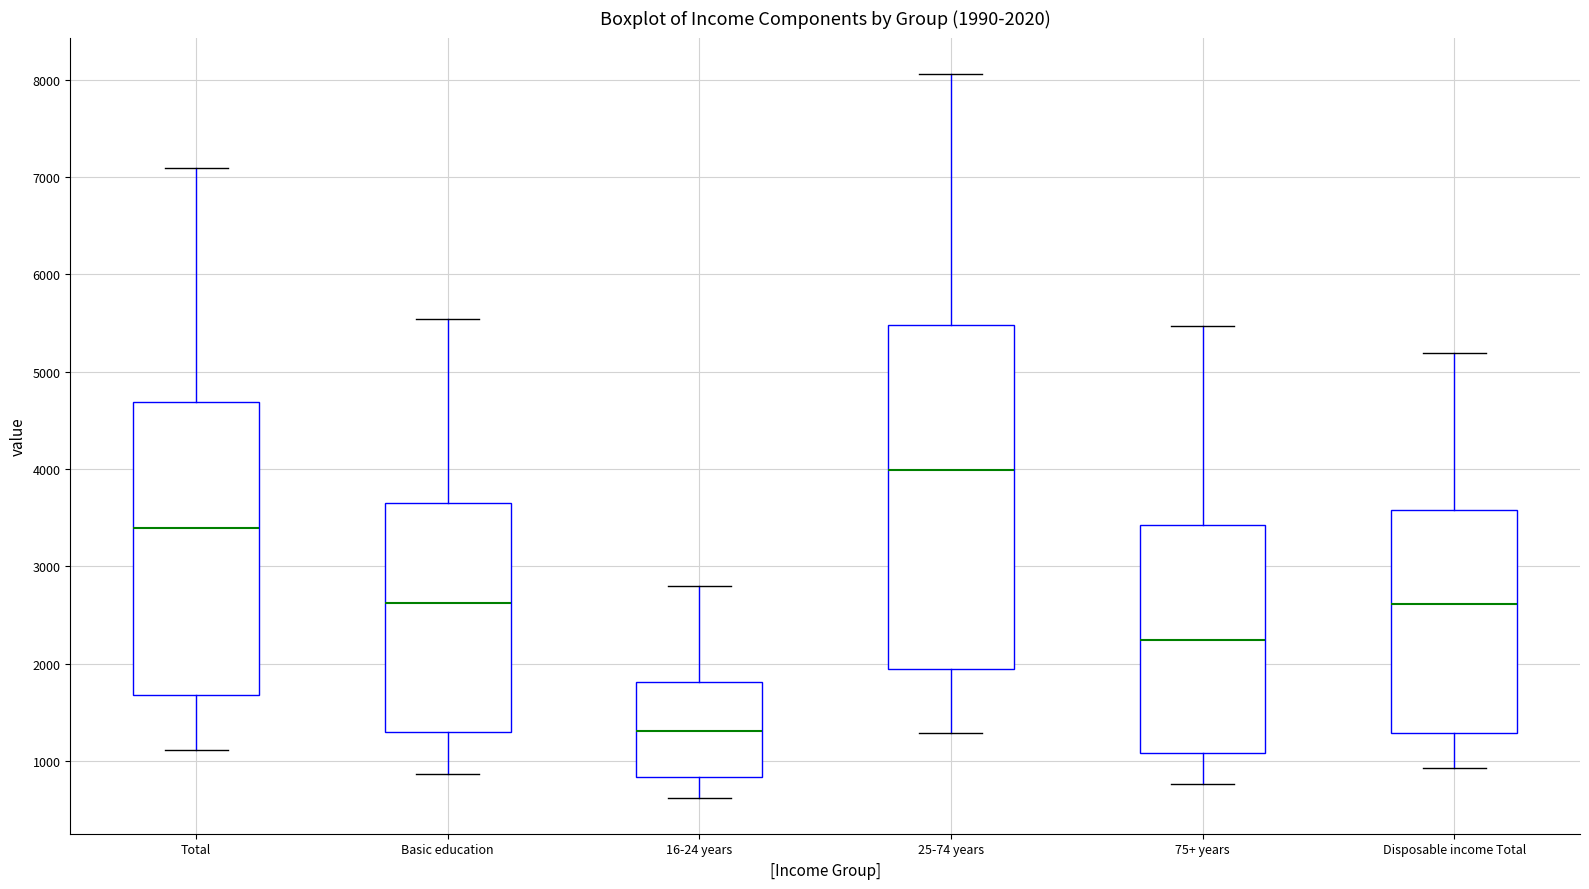

Which box is the tallest, from its lower edge to its upper edge?

25-74 years